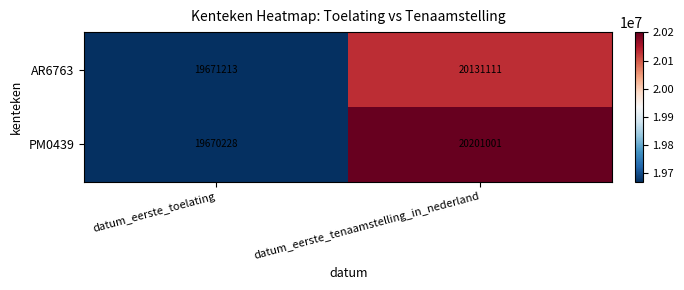

Reading left to right, what are all the values shown in this chart?

AR6763: 19671213	20131111
PM0439: 19670228	20201001